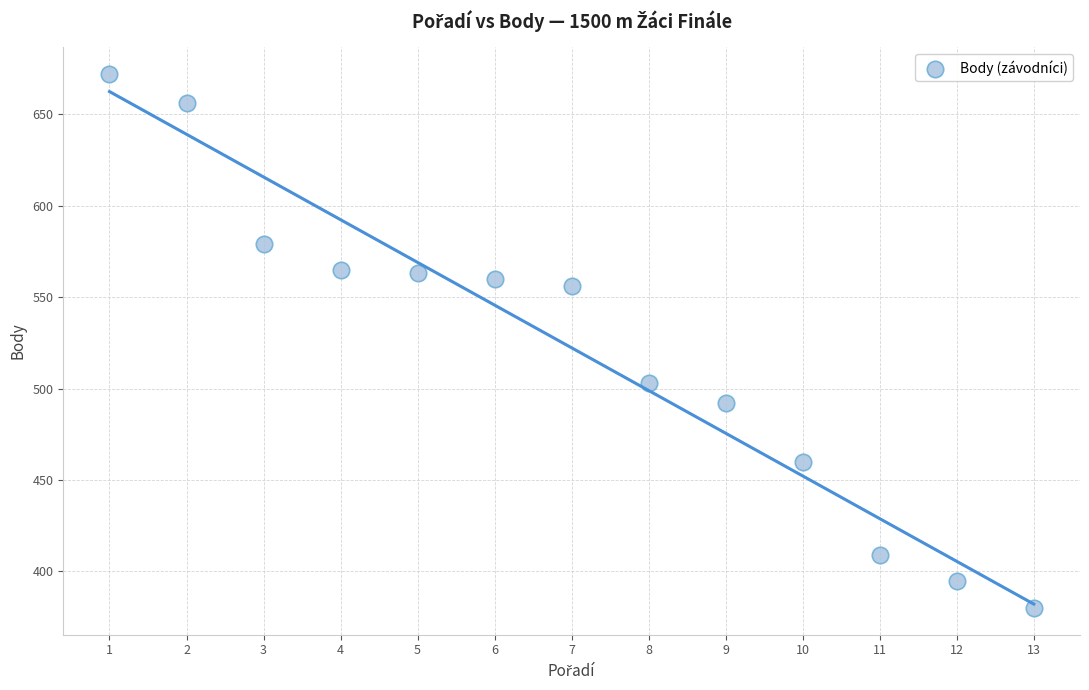

What is the range of Y values (max minus min)?

292